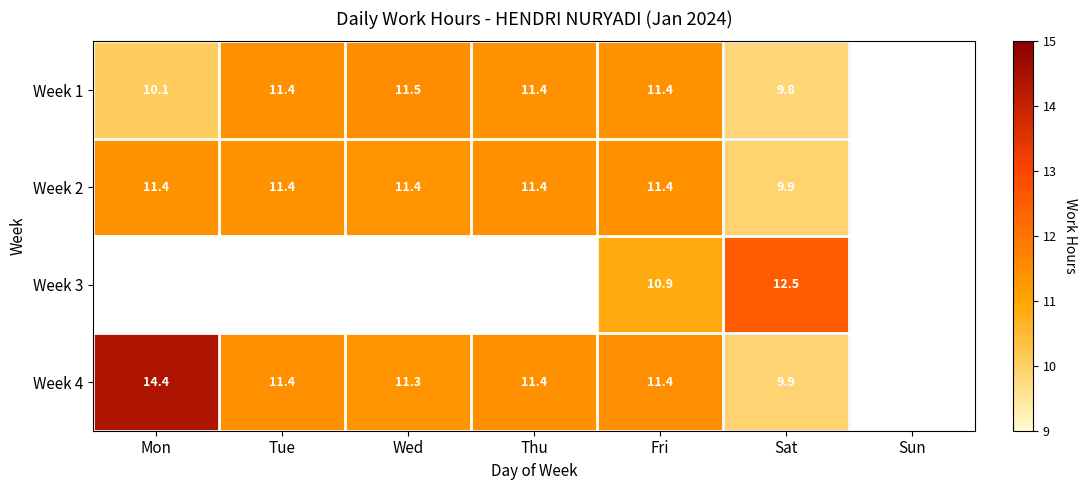

What is the difference between the Week 2 values at Sat and Wed?

1.5